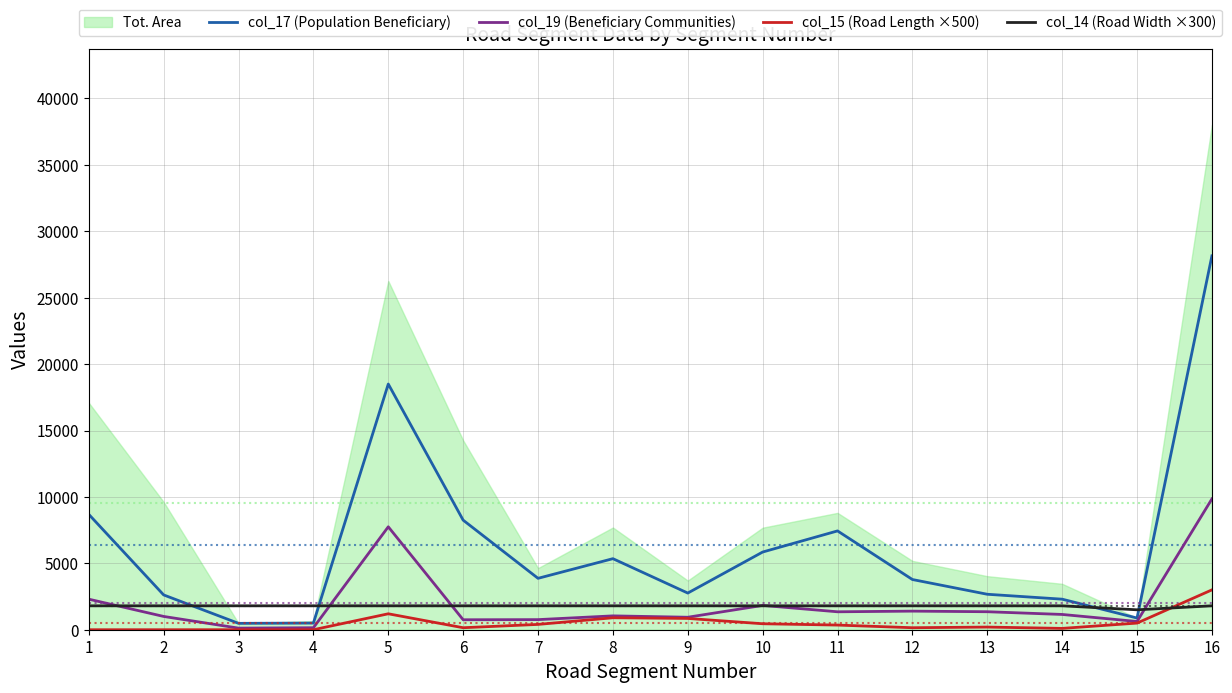

What is the difference between the highest and lowest values at 4?

1800